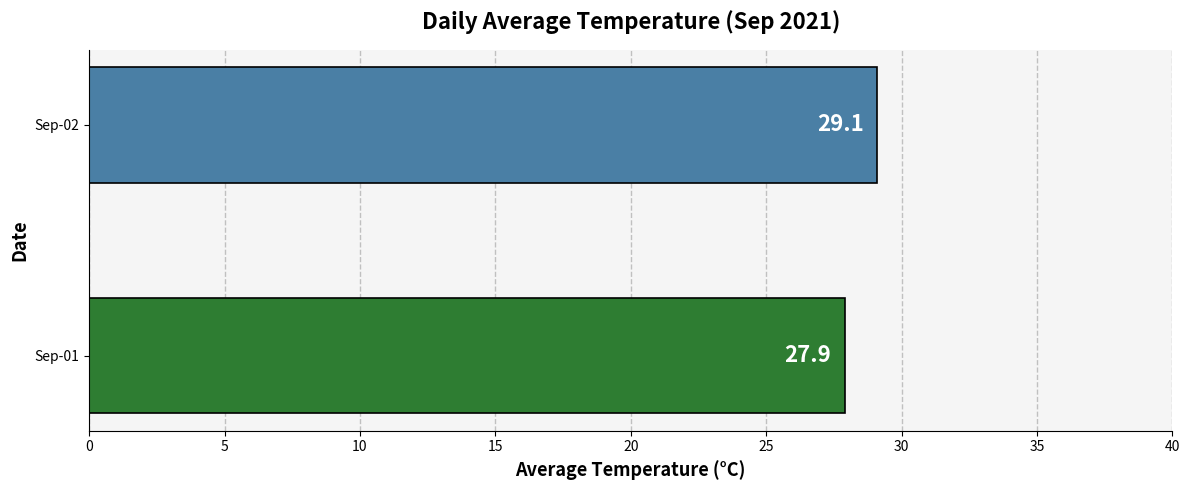

Which label corresponds to the largest value in the chart?

Sep-02